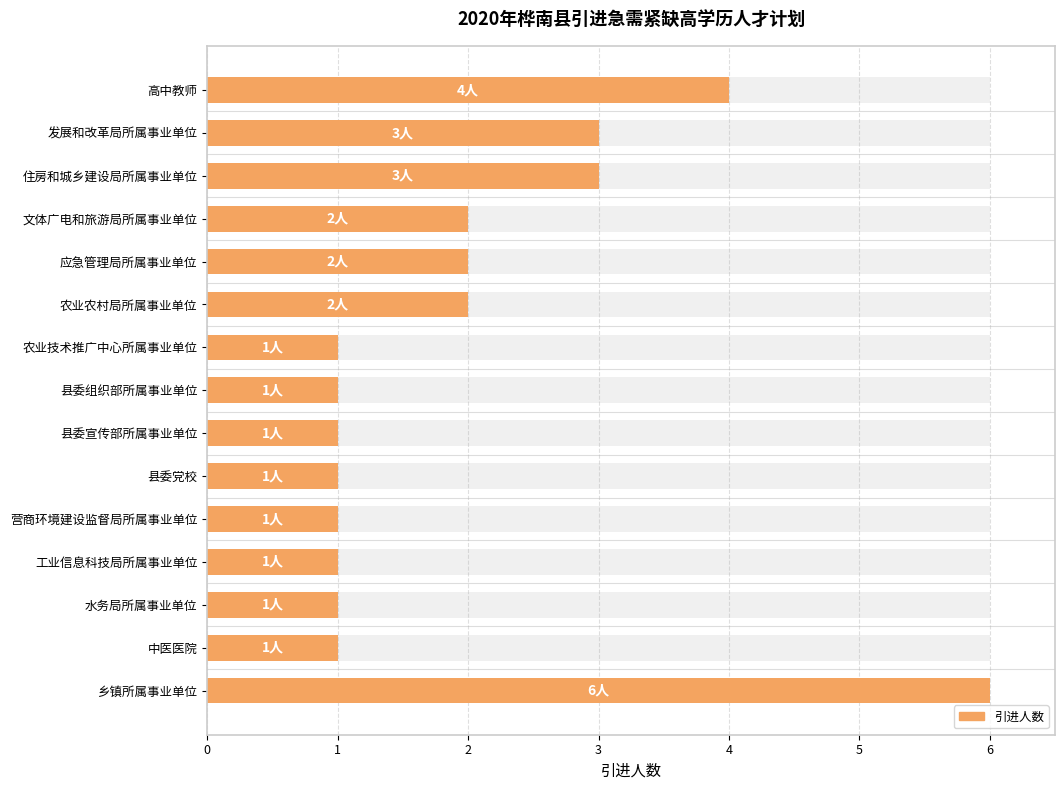

The value at 县委组织部所属事业单位 is 1. True or false?

False